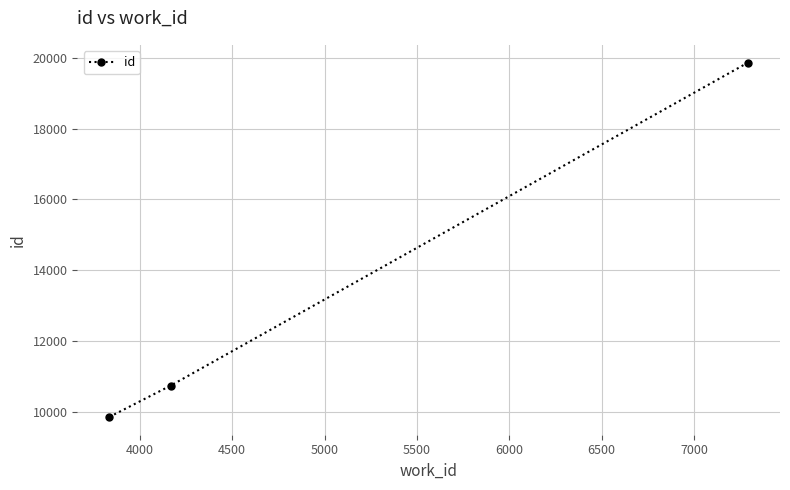

What is the average value?

13492